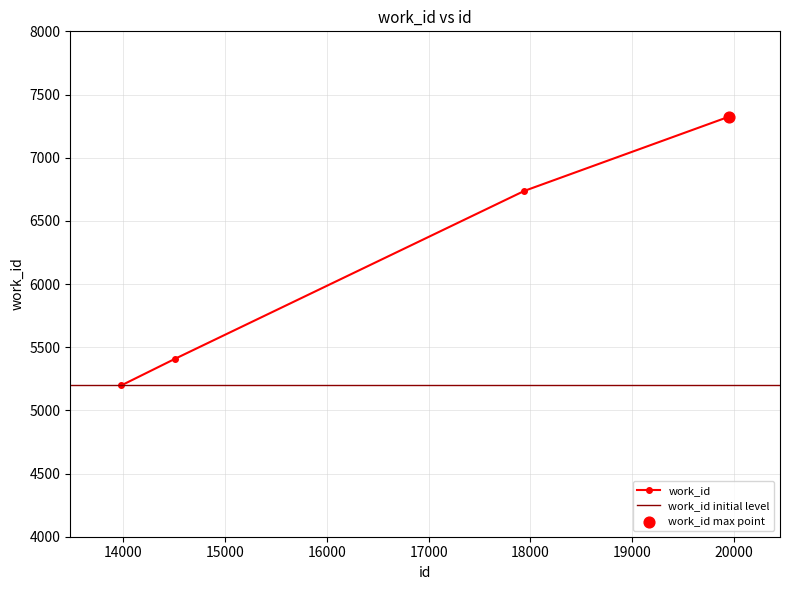

Between 13977 and 14509, which is larger?

14509